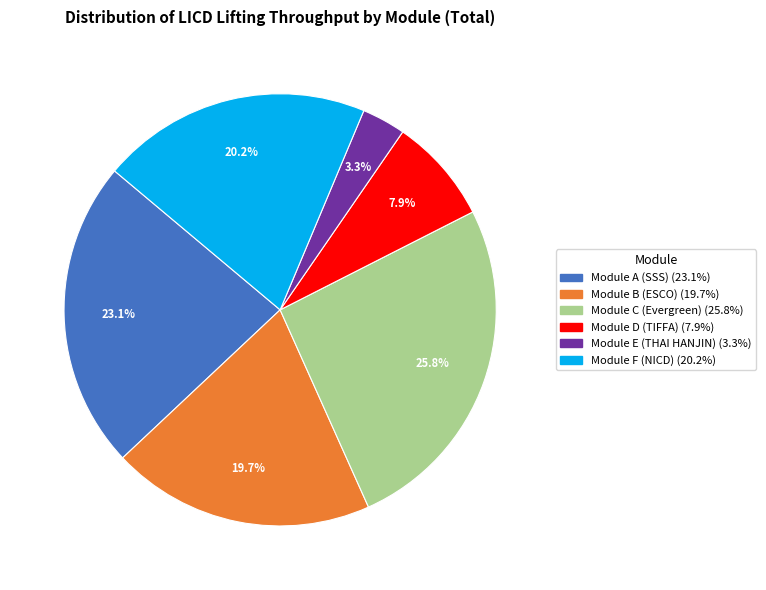

Does Module C (Evergreen) represent more than half of the total?

No